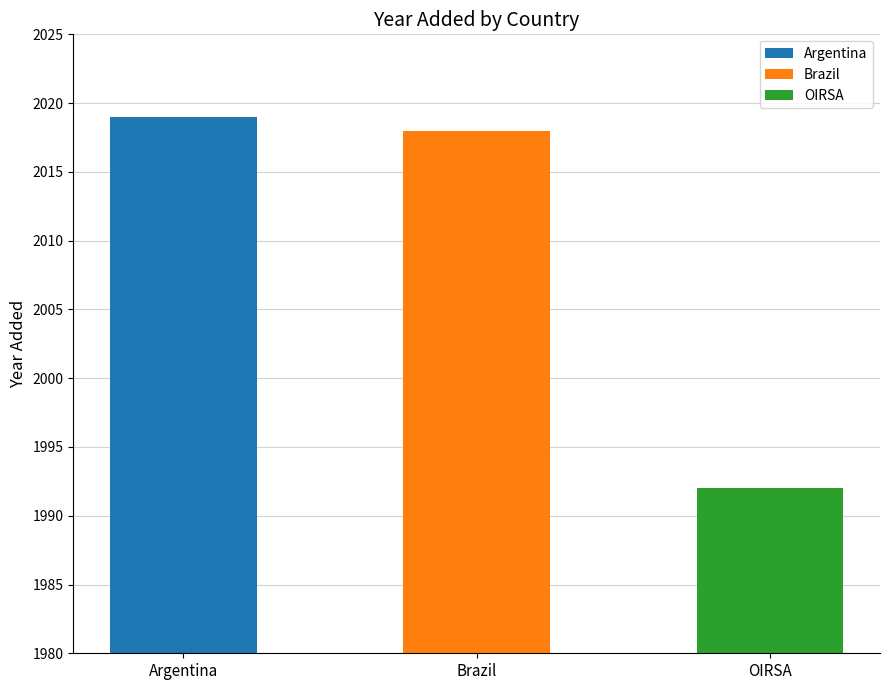

What is the average value?

2010